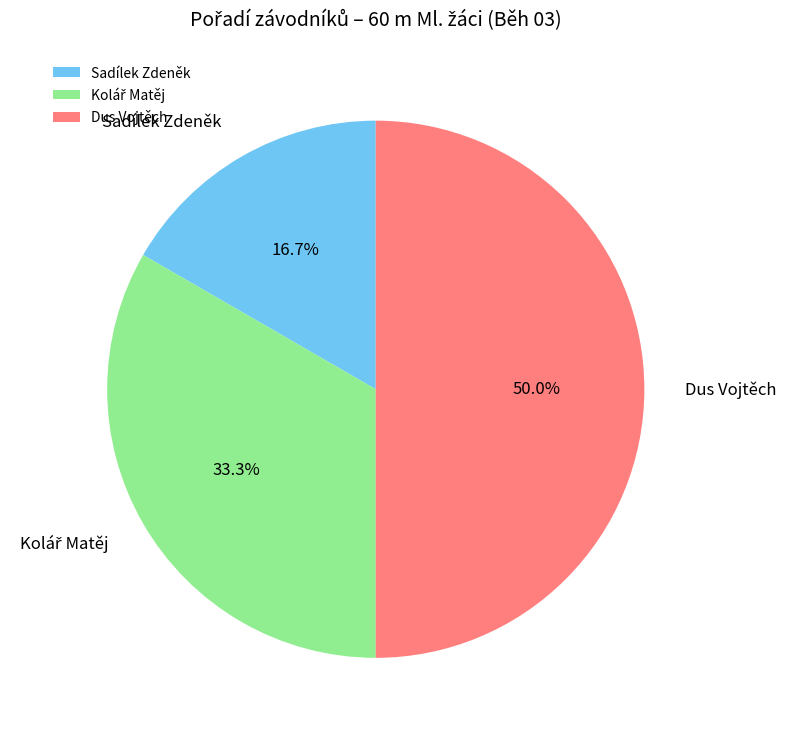

Between Dus Vojtěch and Sadílek Zdeněk, which is larger?

Dus Vojtěch